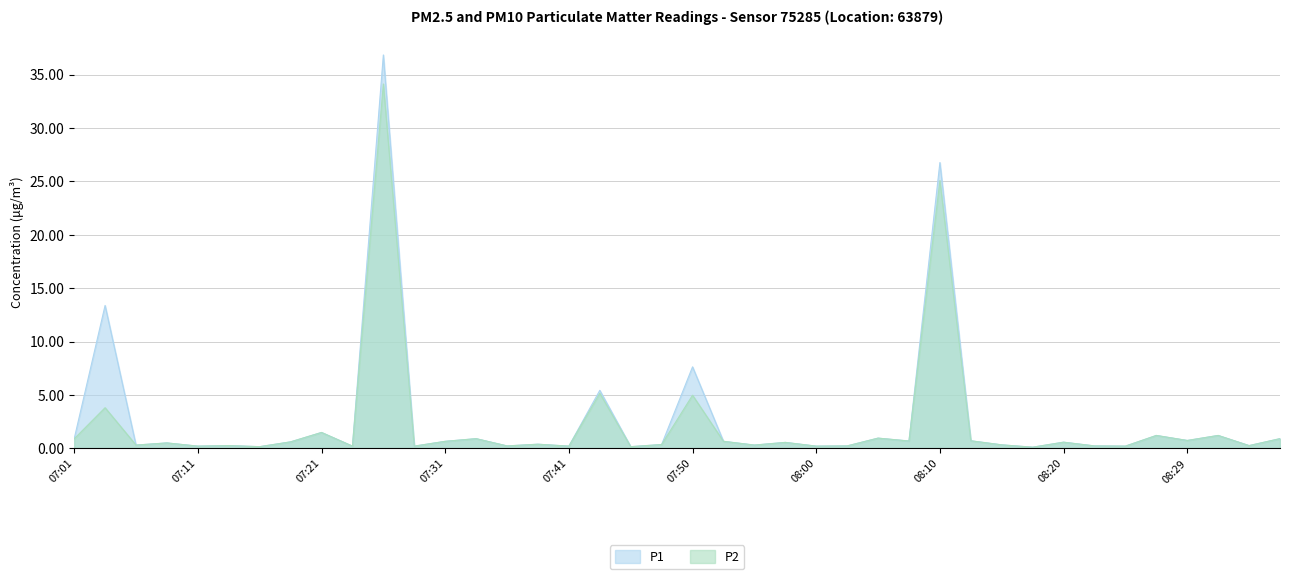

What is the sum of all P2 values?

90.7